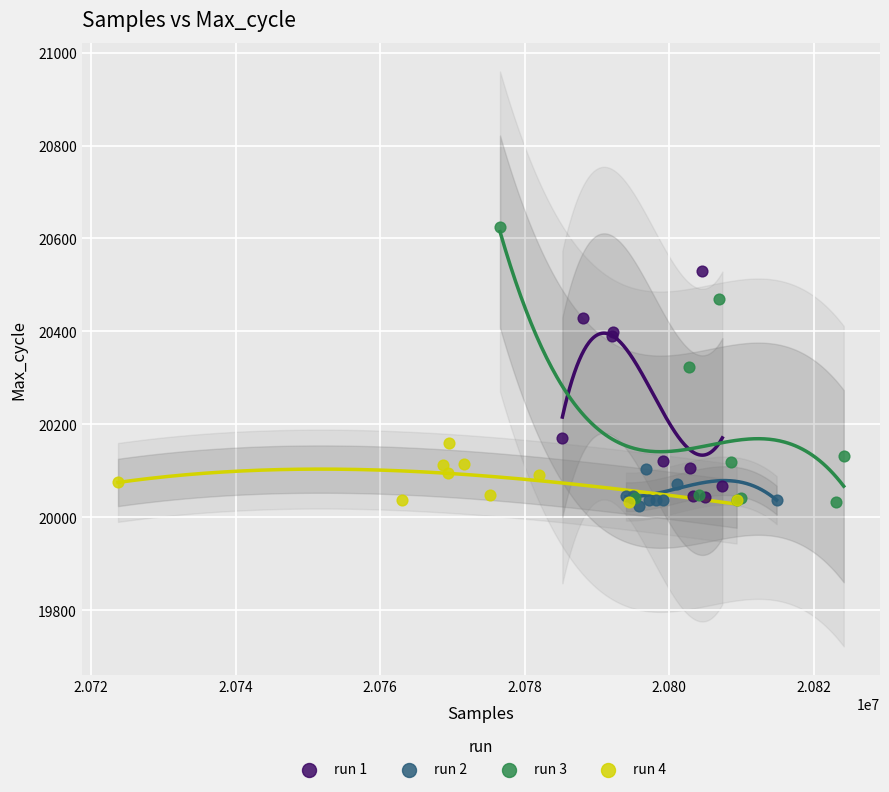

Which series has the largest Y range (max minus min)?

run 3